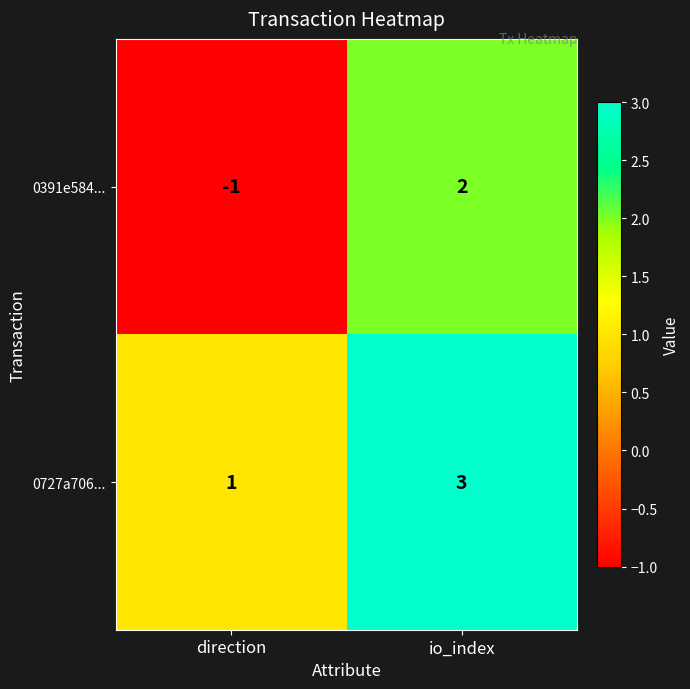

At which category does the chart reach its minimum across all series?

direction